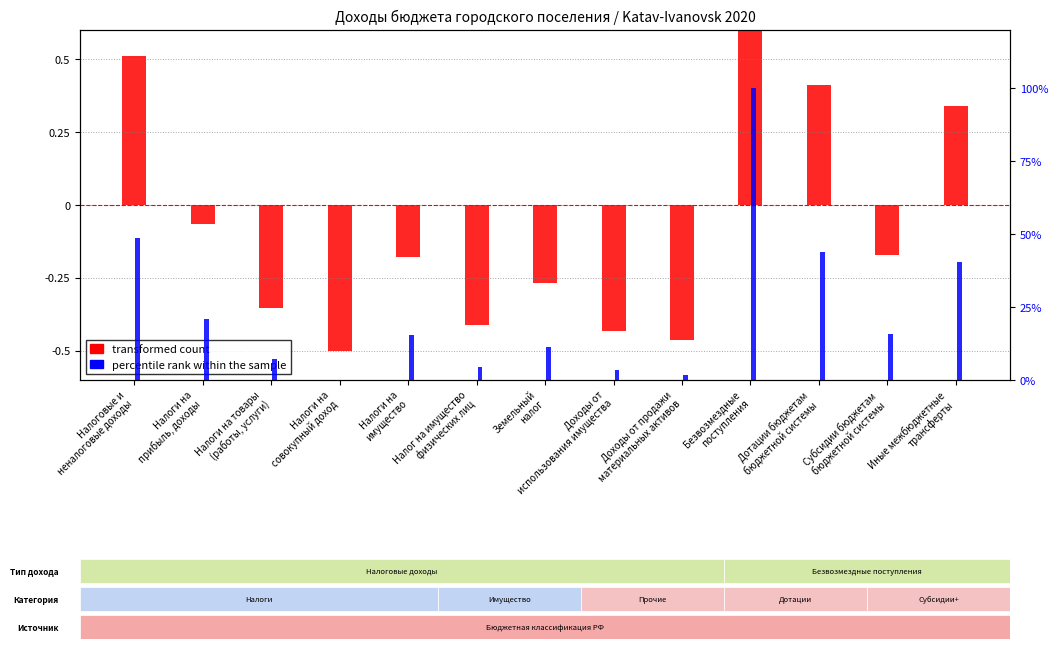

What is the difference between the highest and lowest values at Доходы от
использования имущества?

3.7